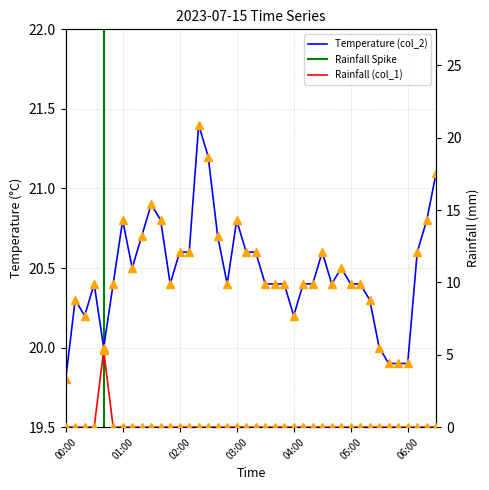

What is the sum of the Temperature (col_2) values at 05:50 and 00:50?

40.3